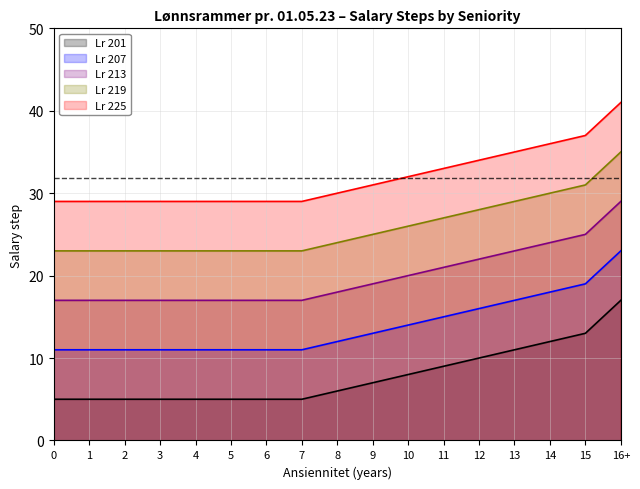

Reading right to left, extract all data points from this chart.

Lr 201: 17	13	12	11	10	9	8	7	6	5	5	5	5	5	5	5	5
Lr 207: 23	19	18	17	16	15	14	13	12	11	11	11	11	11	11	11	11
Lr 213: 29	25	24	23	22	21	20	19	18	17	17	17	17	17	17	17	17
Lr 219: 35	31	30	29	28	27	26	25	24	23	23	23	23	23	23	23	23
Lr 225: 41	37	36	35	34	33	32	31	30	29	29	29	29	29	29	29	29